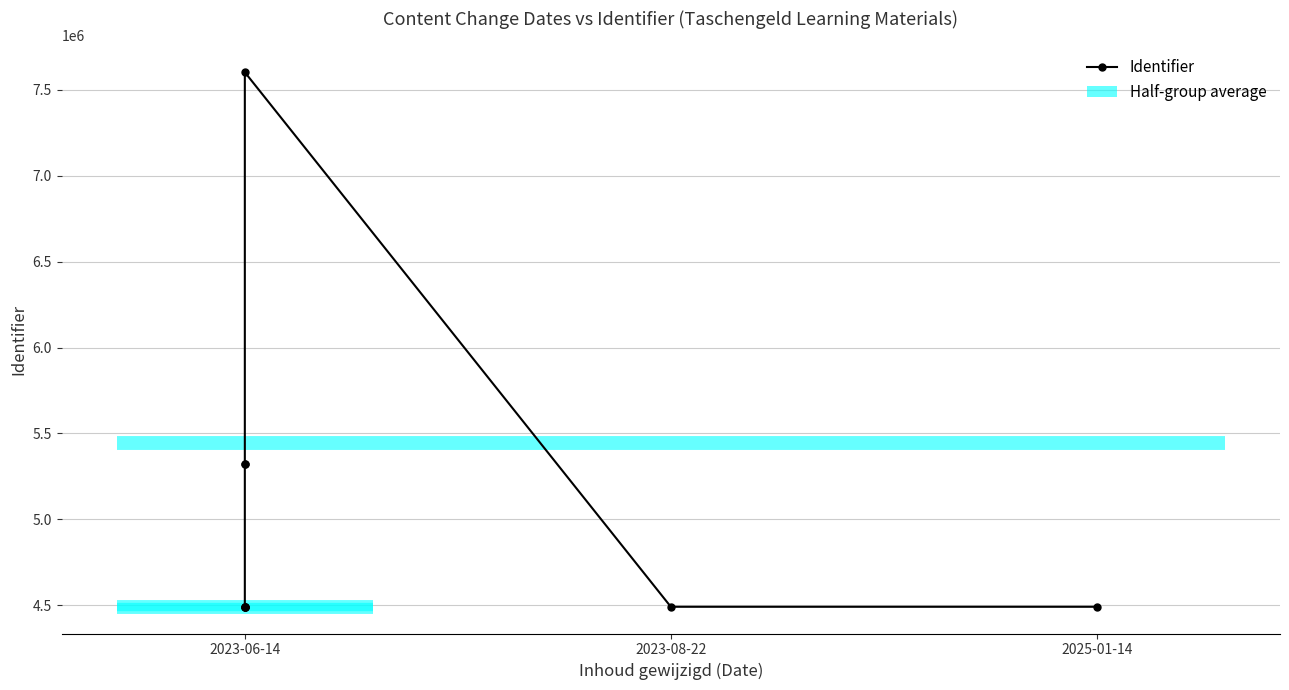

What is the label of the 1st point from the left?

2023-06-14